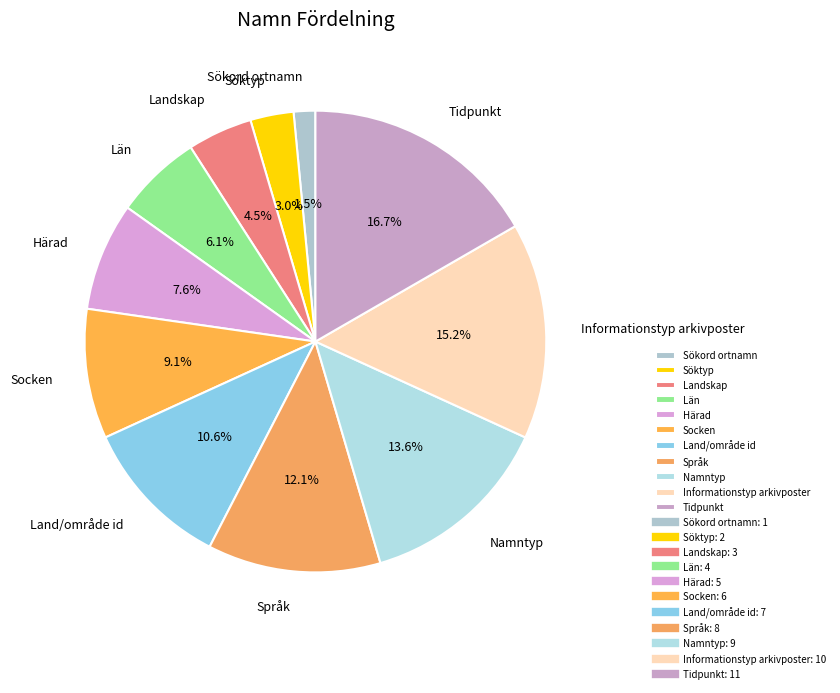

Is the sum of Söktyp and Tidpunkt greater than half?

No